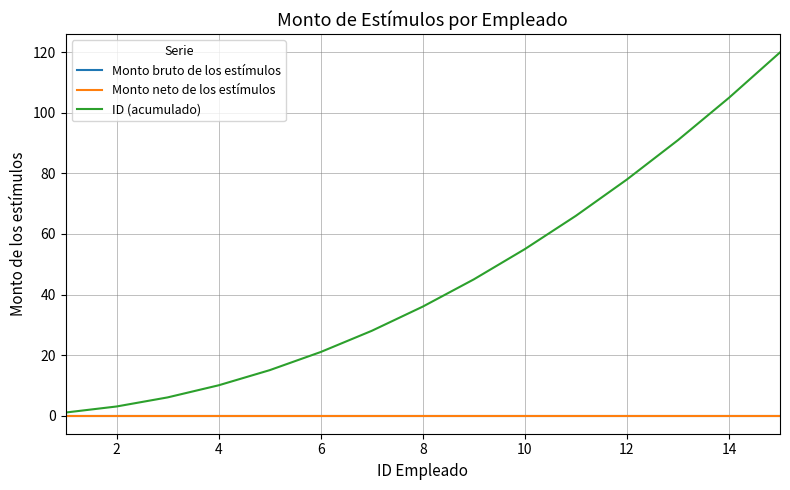

True or false: Monto bruto de los estímulos and Monto neto de los estímulos cross at least once.

False